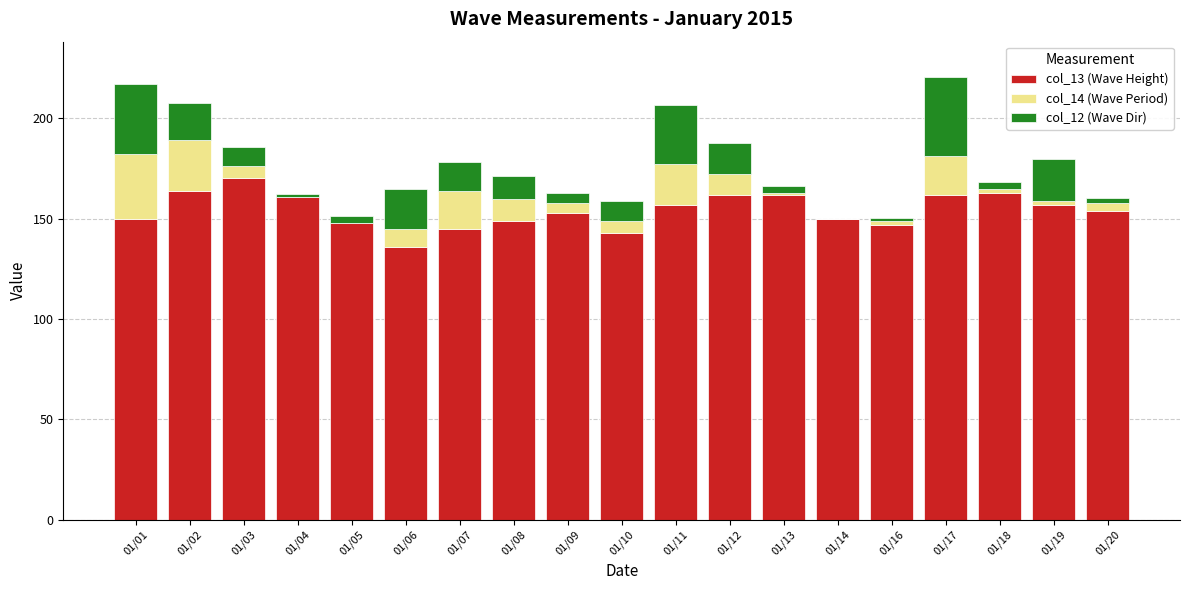

Does the chart contain stacked bars?

Yes